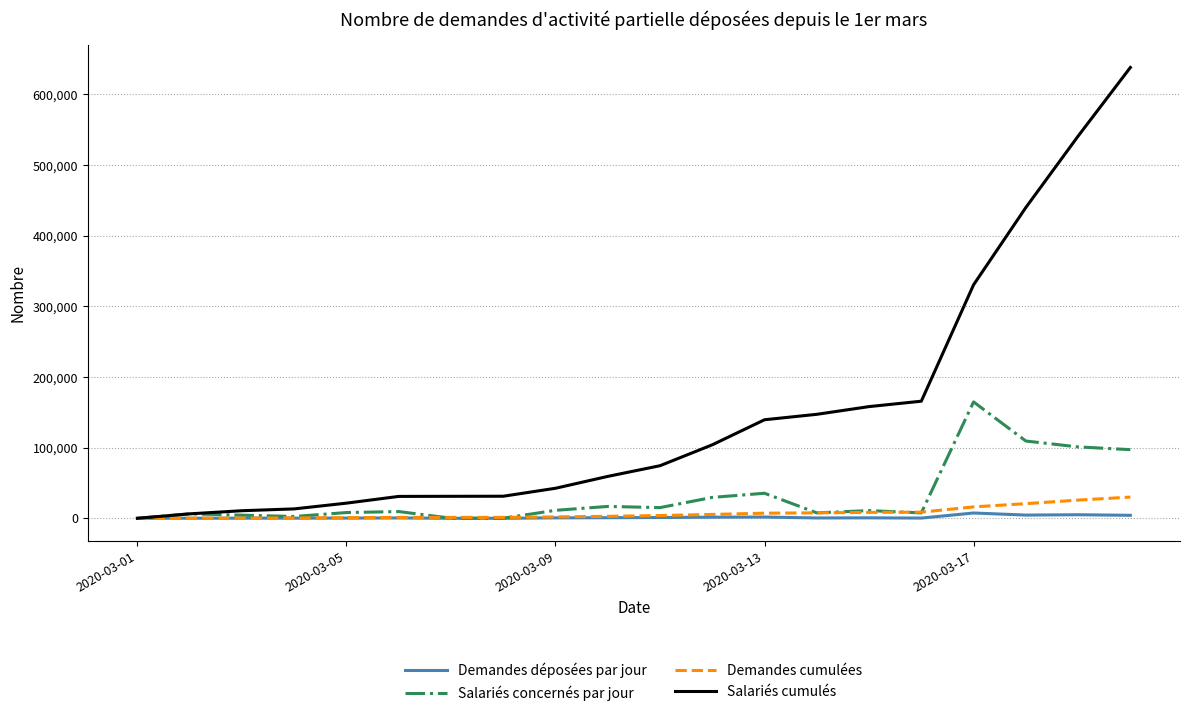

Which series has the widest spread of values?

Salariés cumulés